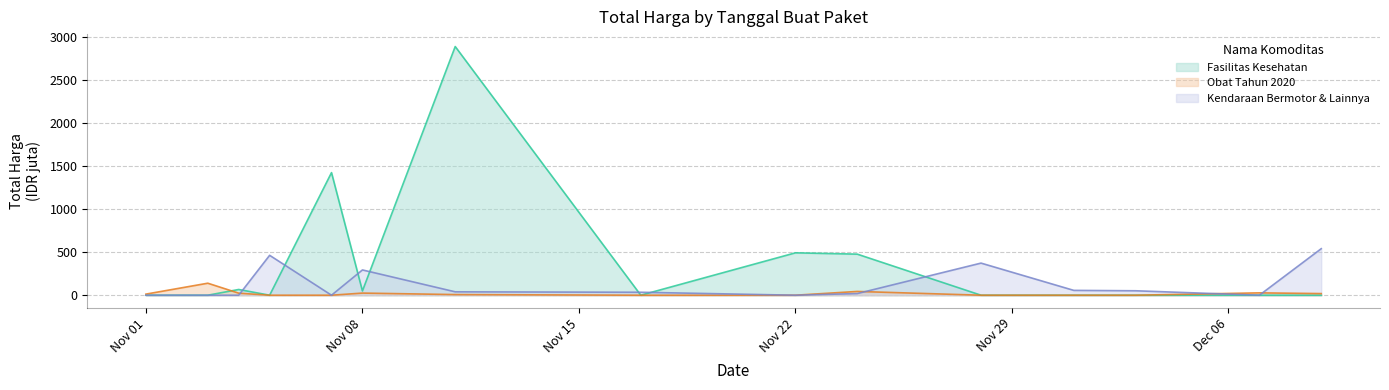

At 2021-11-11, list the series in order from largest to smallest.

Fasilitas Kesehatan, Kendaraan Bermotor & Lainnya, Obat Tahun 2020